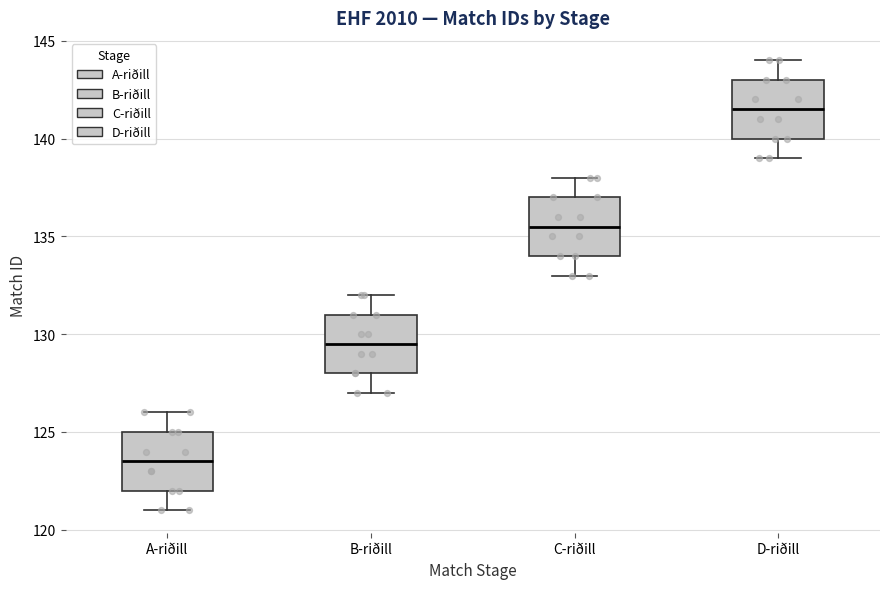

Reading left to right, read every box against the y-axis: the position of its median line, the range the box covers, and the ends of its whiskers. The values are not printed on the chart, so give them approximately, as read against the axis.

A-riðill: median 123.5, box 122.0 to 125.0, whiskers 121.0 to 126.0
B-riðill: median 129.5, box 128.0 to 131.0, whiskers 127.0 to 132.0
C-riðill: median 135.5, box 134.0 to 137.0, whiskers 133.0 to 138.0
D-riðill: median 141.5, box 140.0 to 143.0, whiskers 139.0 to 144.0